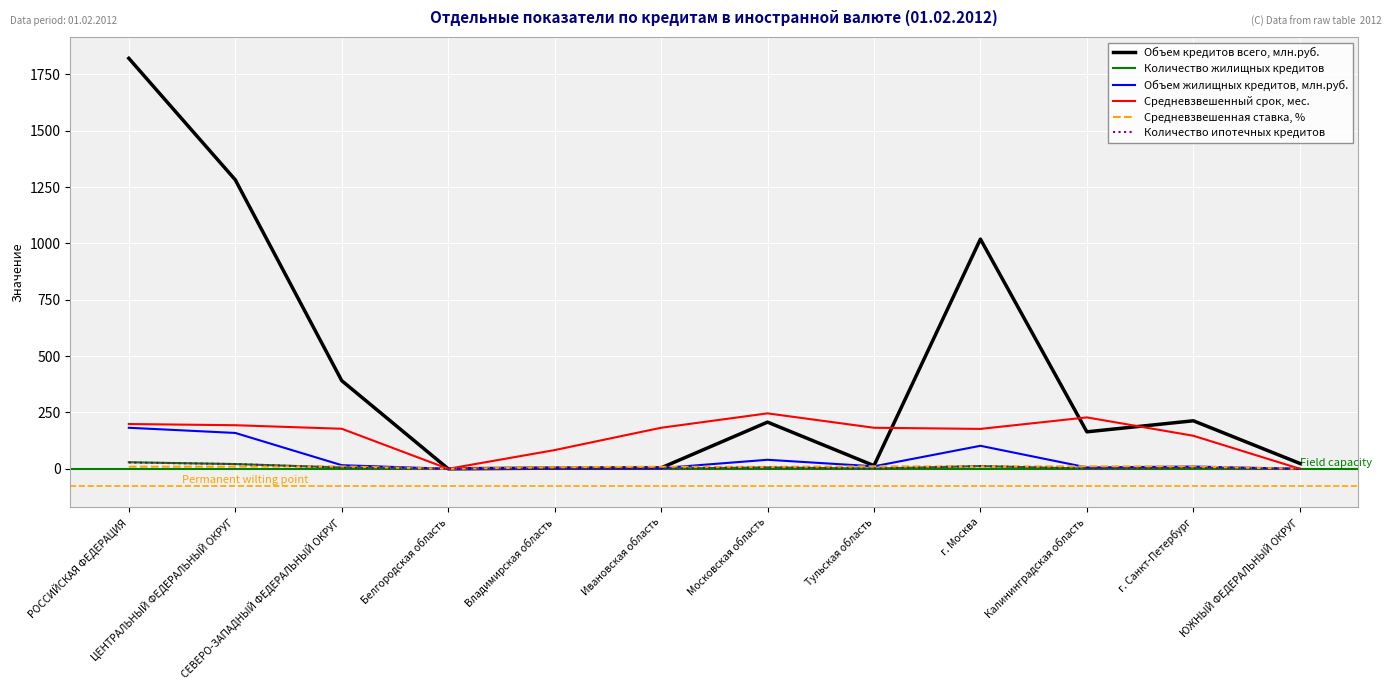

At which category is the sum across all series the highest?

РОССИЙСКАЯ ФЕДЕРАЦИЯ